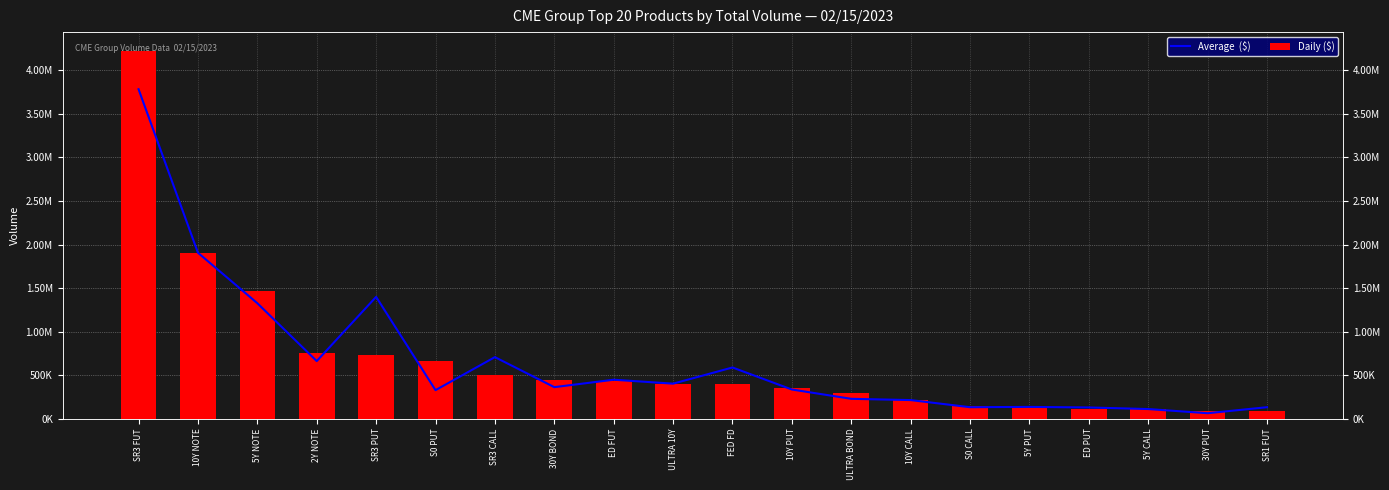

Which category has the lowest value in the Average  ($) series?

30Y PUT